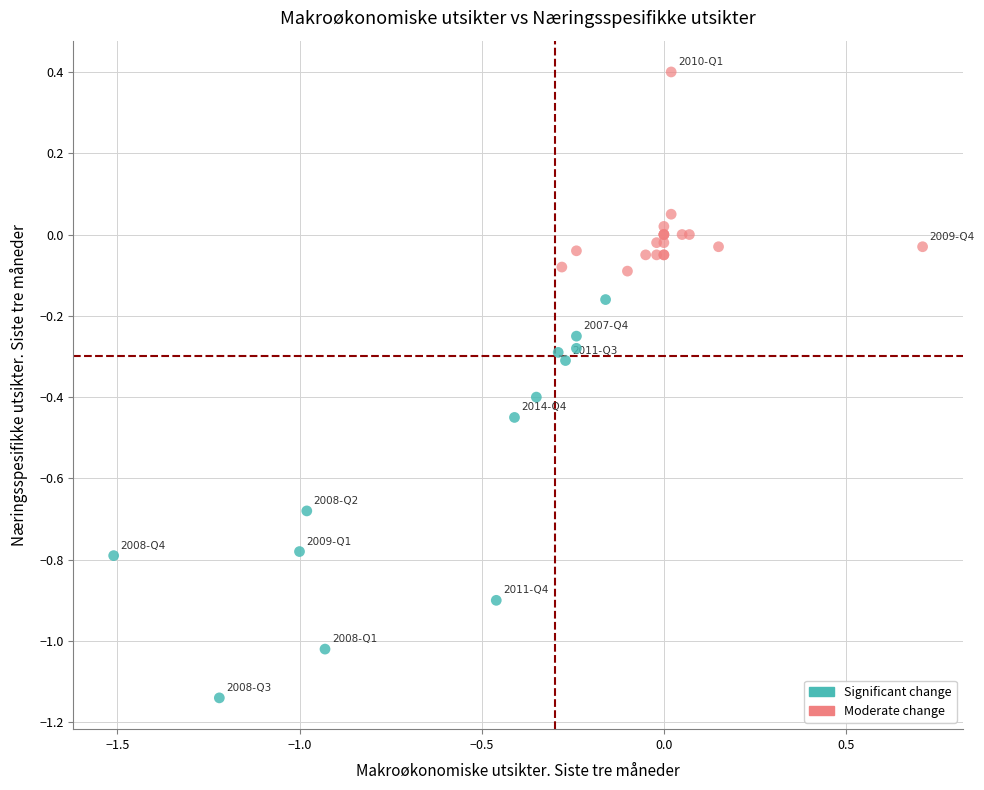

Which series contains the highest Y value?

Moderate change